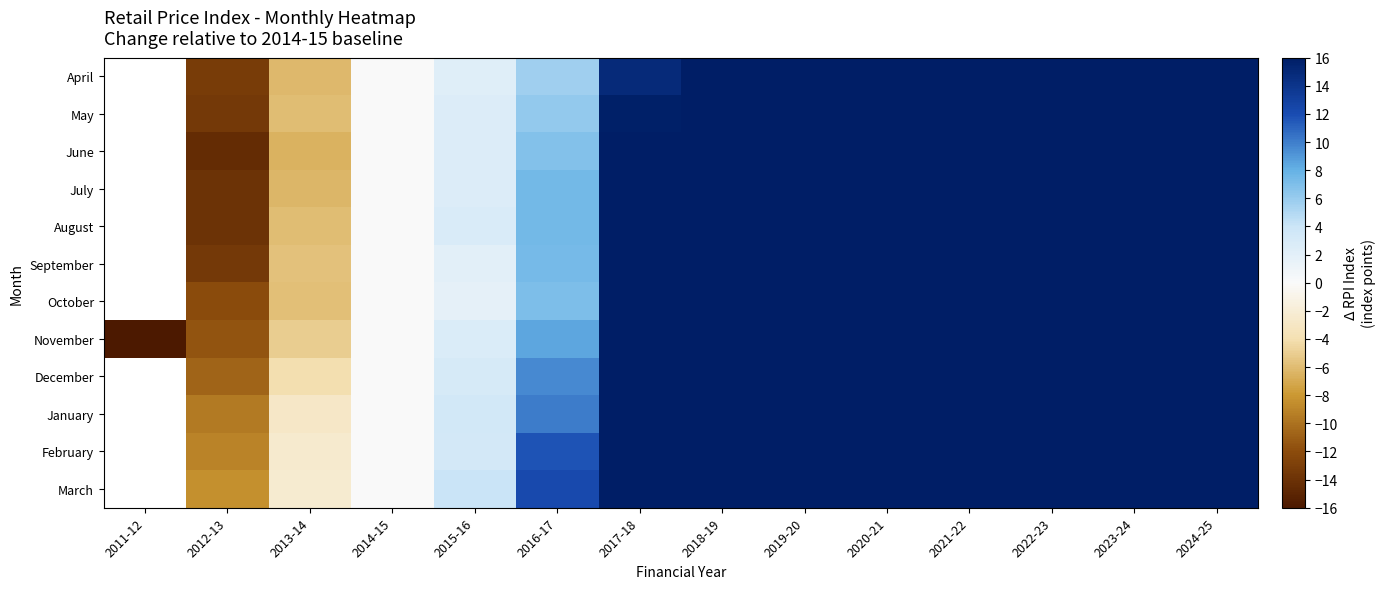

Rank the series at 2014-15 from lowest to highest value.

April, May, June, July, August, September, October, November, December, January, February, March